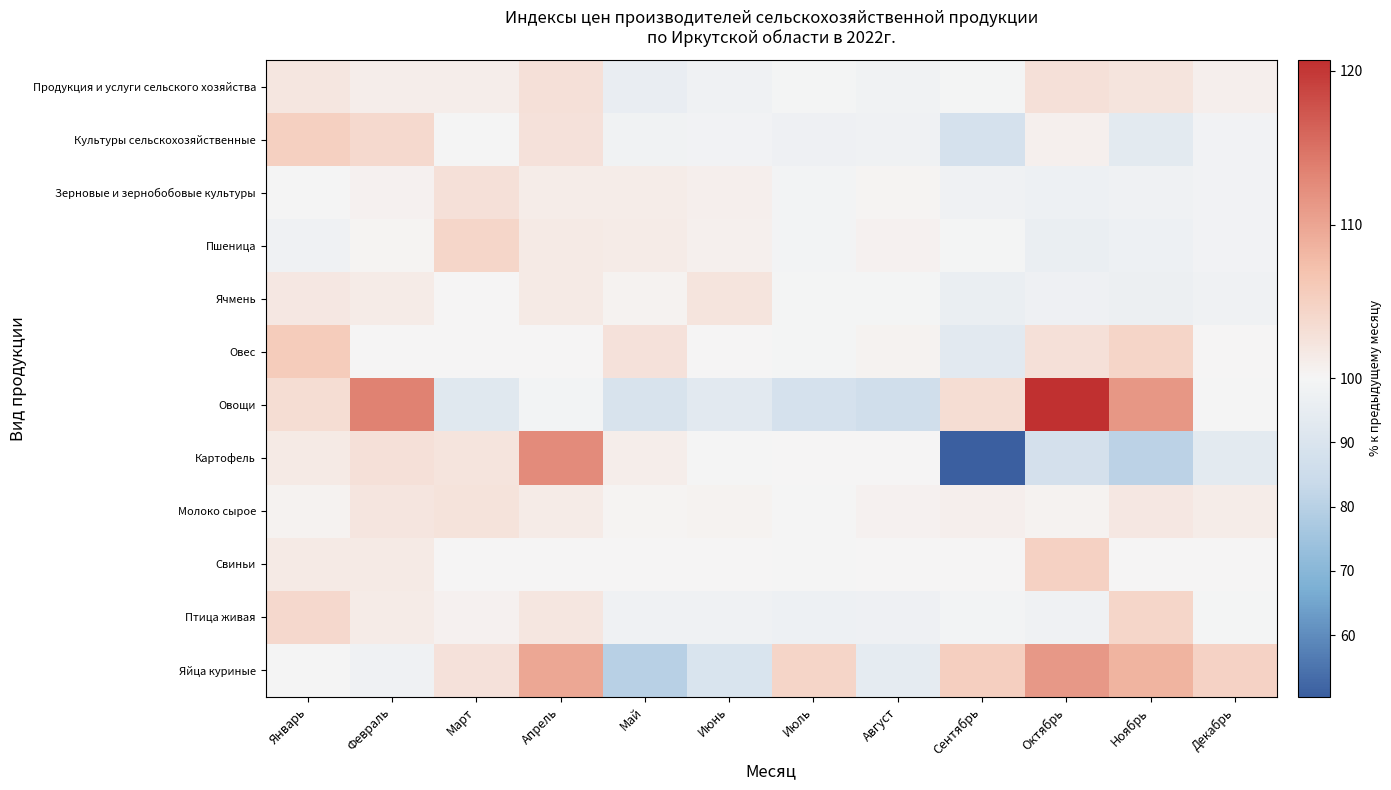

How many distinct data groups are displayed?

12